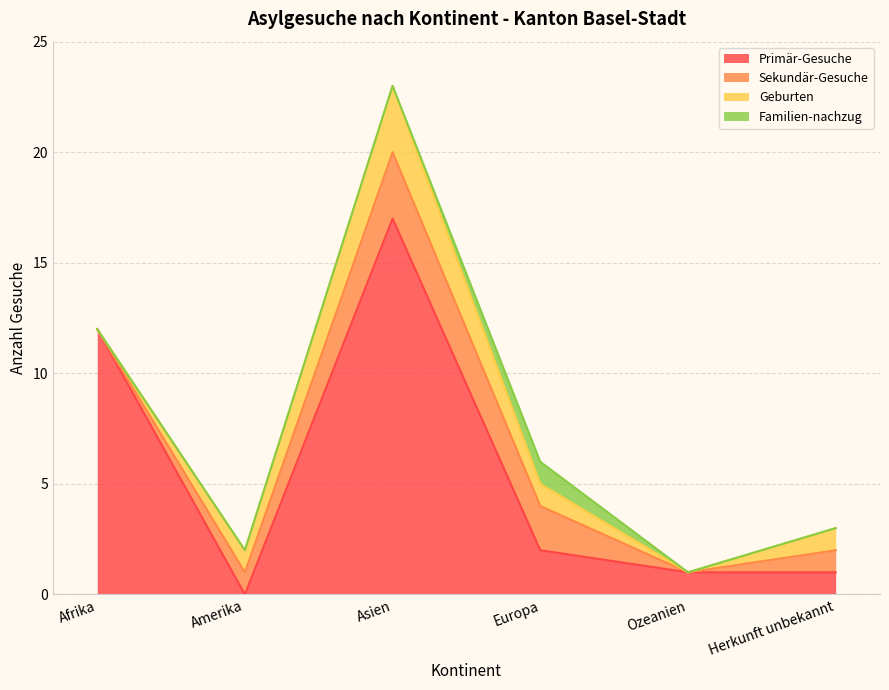

The value of Primär-Gesuche at Herkunft unbekannt is 1. True or false?

False